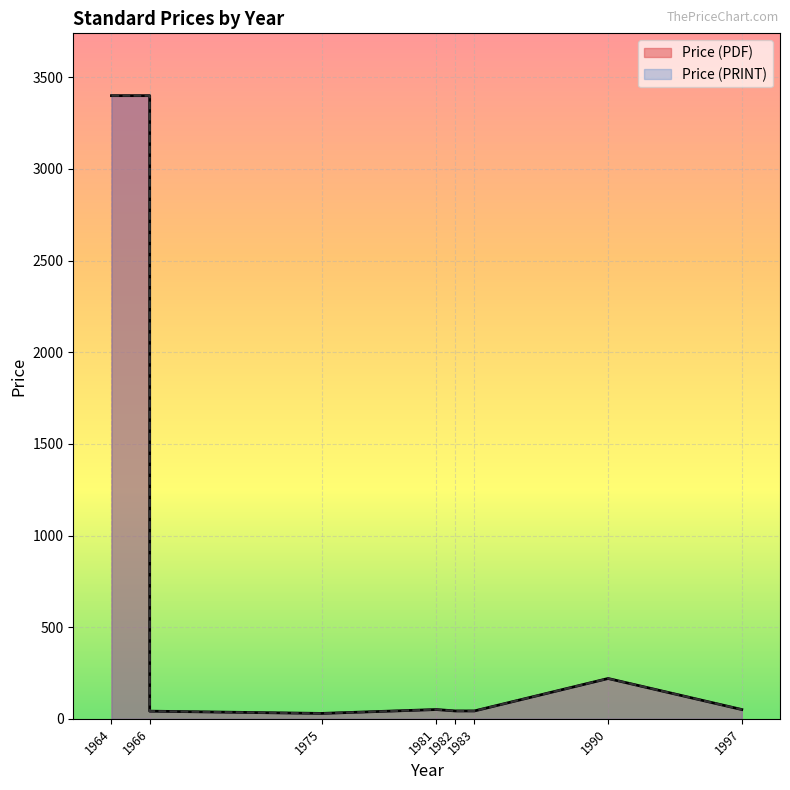

Count the number of data series in this chart.

2